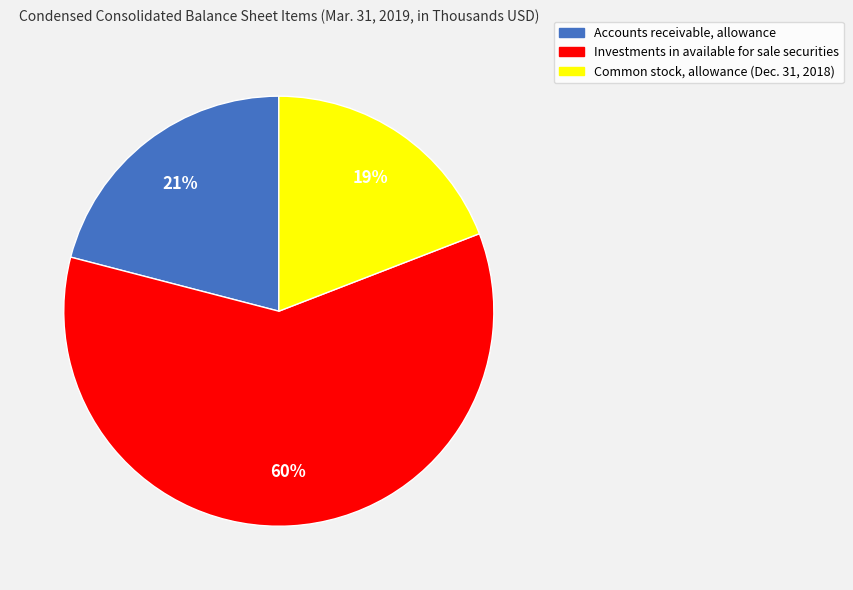

True or false: Common stock, allowance (Dec. 31, 2018) accounts for 19% of the total.

True